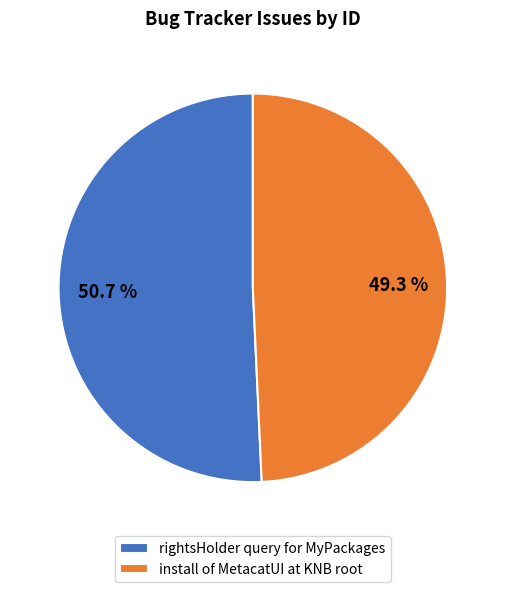

To the nearest percent, what is the difference between the install of MetacatUI at KNB root and rightsHolder query for MyPackages slice percentages?

1%